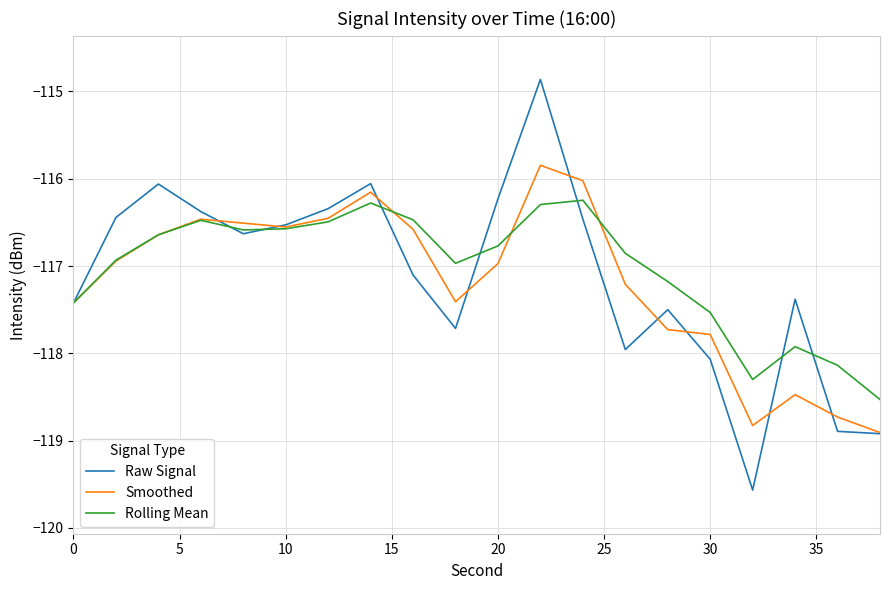

Which series has the largest range (max minus min)?

Raw Signal